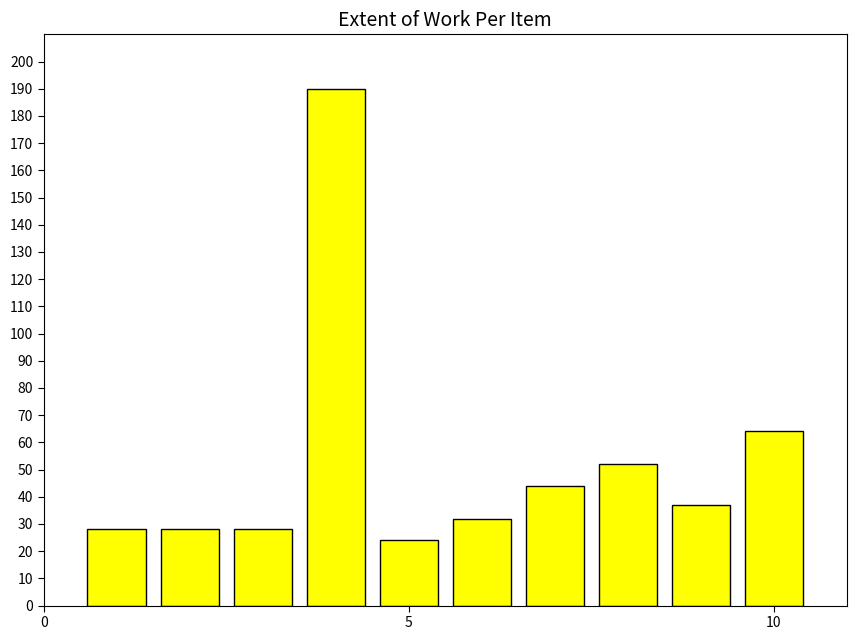

What is the greatest value displayed?

190